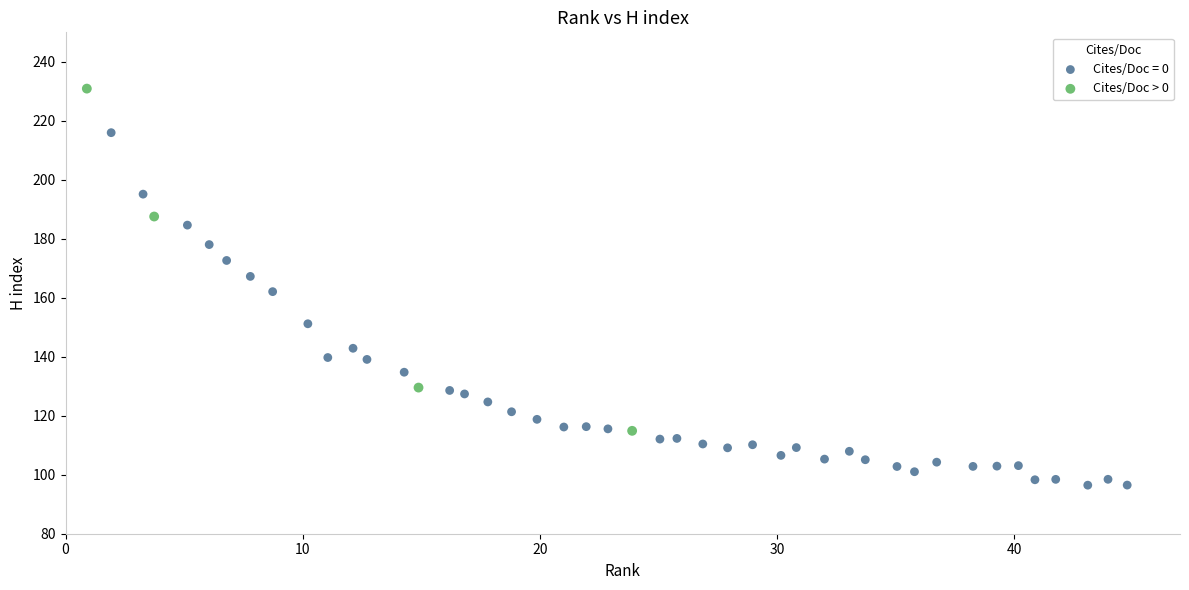

Which series reaches the maximum Y coordinate?

Cites/Doc > 0